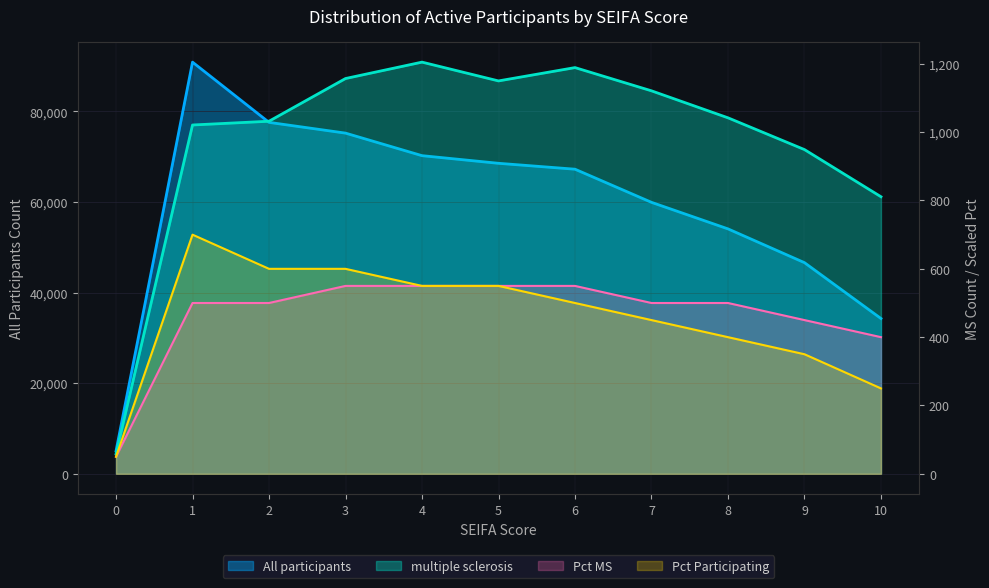

In Pct Participating, how many points are higher than both neighbors (excluding endpoints)?

1